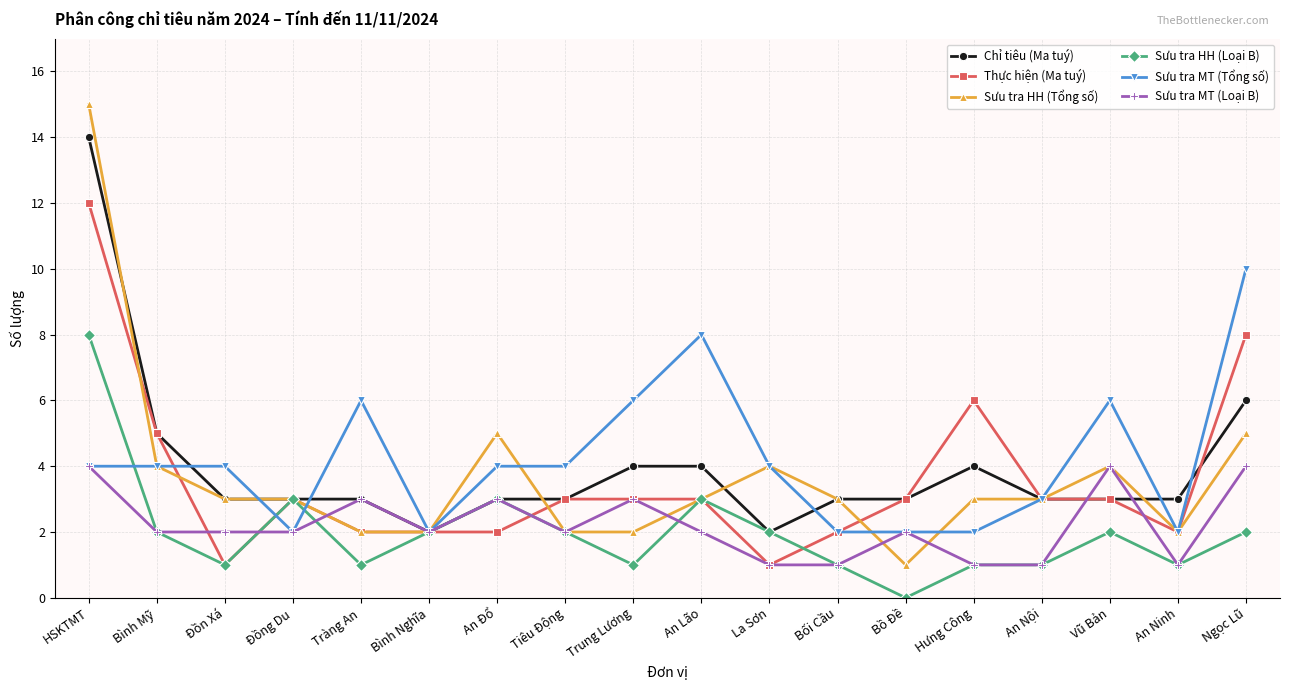

At which category does Sưu tra HH (Loại B) reach its first local valley?

Đồn Xá